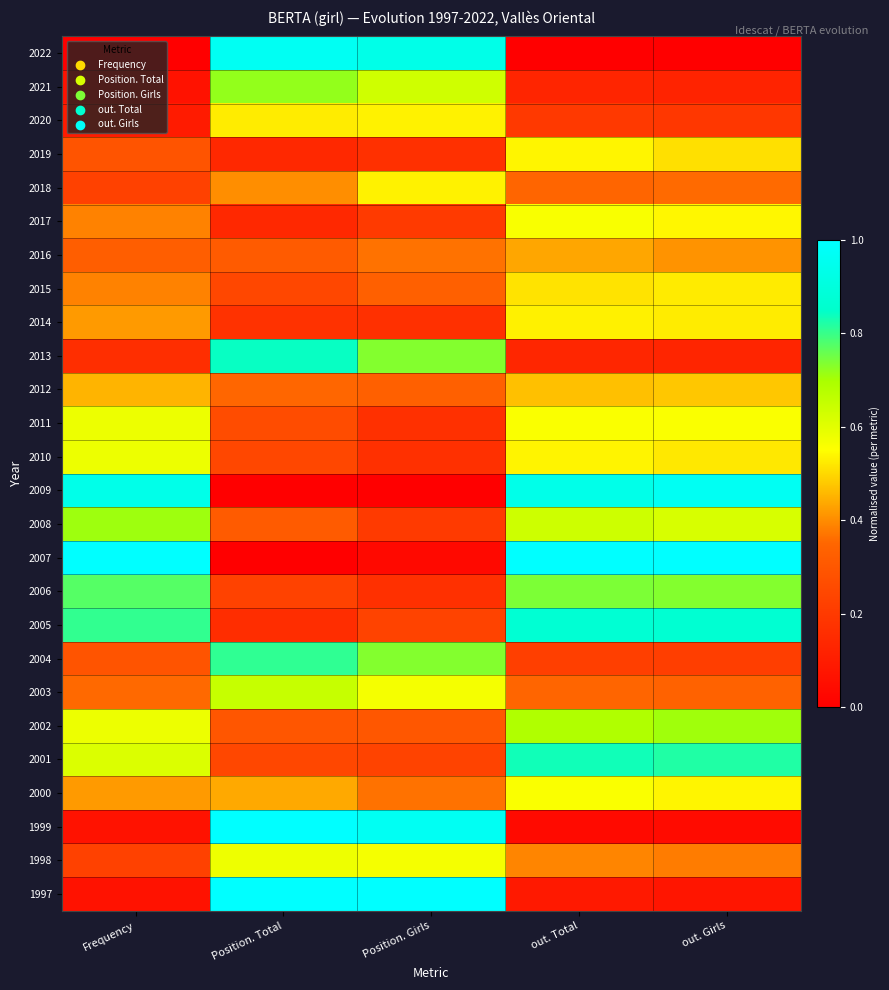

What is the spread (max minus min) of values at out. Girls?

1.0